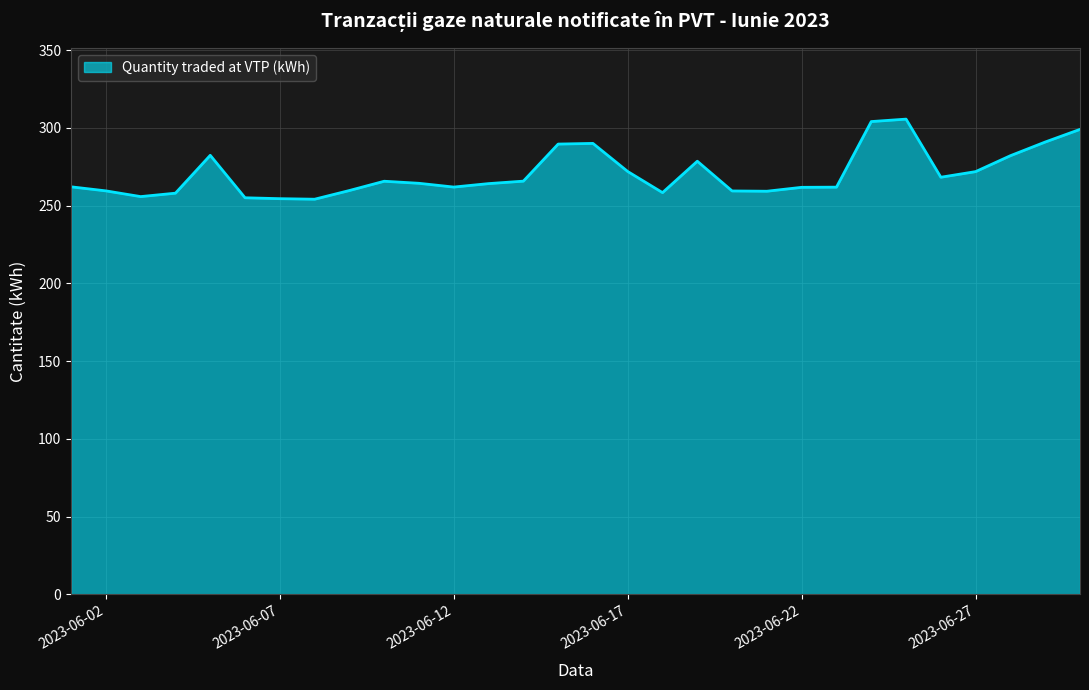

What is the minimum value shown in the chart?

254.1